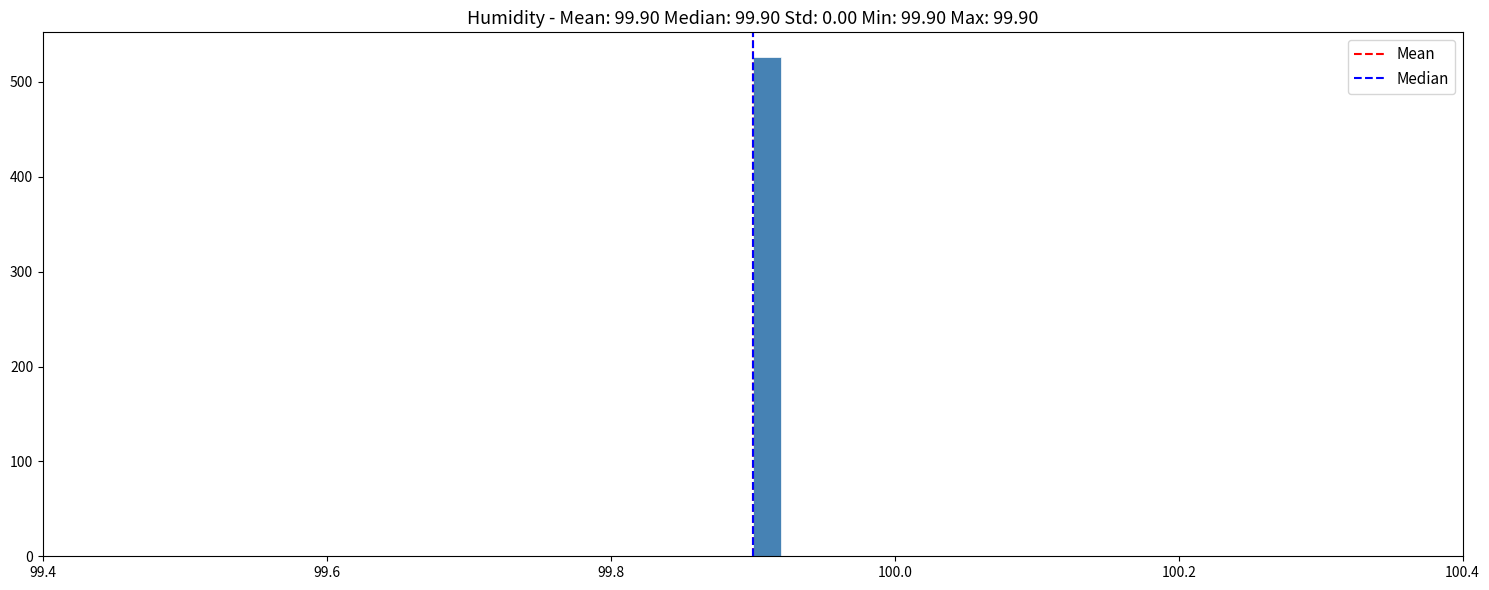

Around what value on the x-axis is the tallest bar? Give the approximate position of its centre, as read against the axis.

99.92